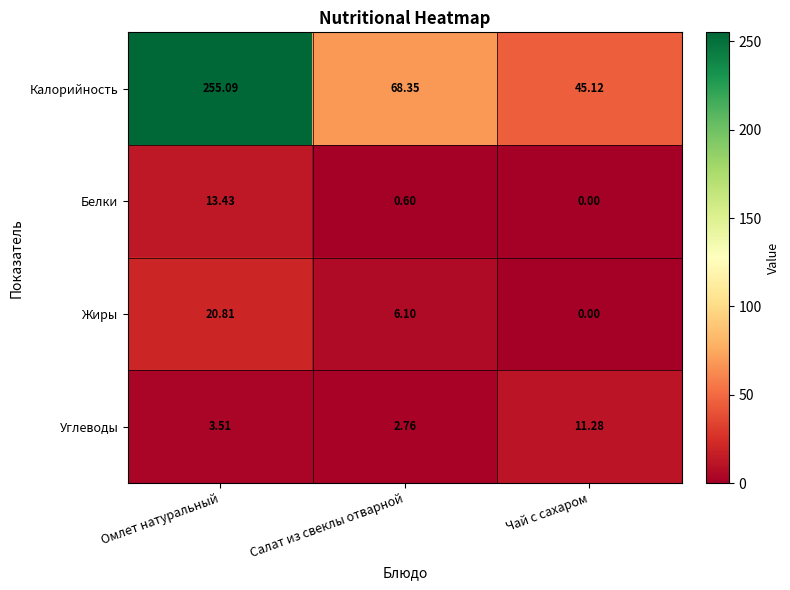

At which category is the sum across all series the highest?

Омлет натуральный